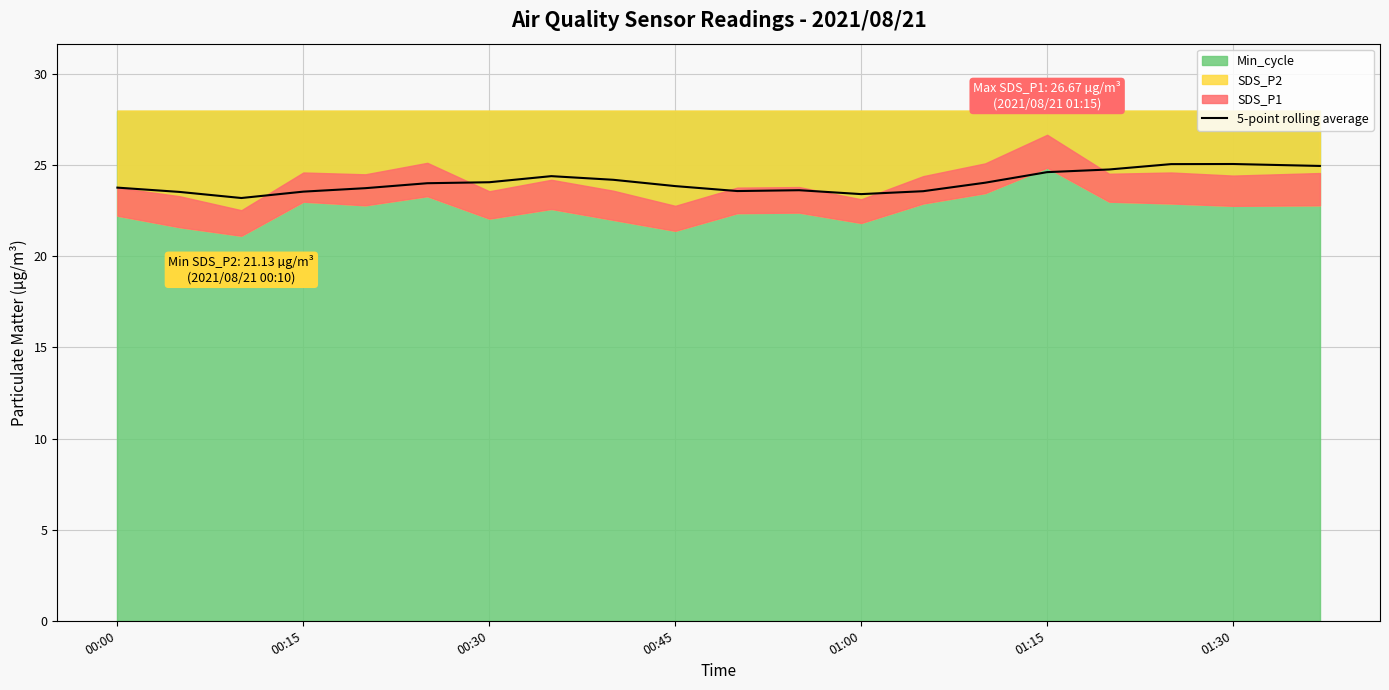

What is the highest value of the 5-point rolling average series?

25.1